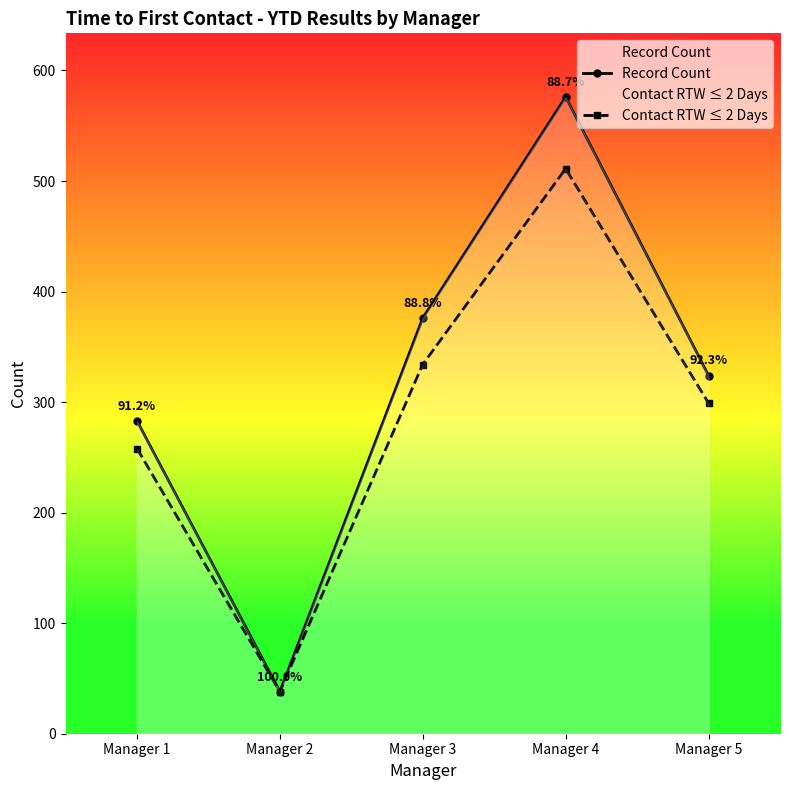

True or false: Contact RTW ≤ 2 Days and Record Count cross at least once.

False